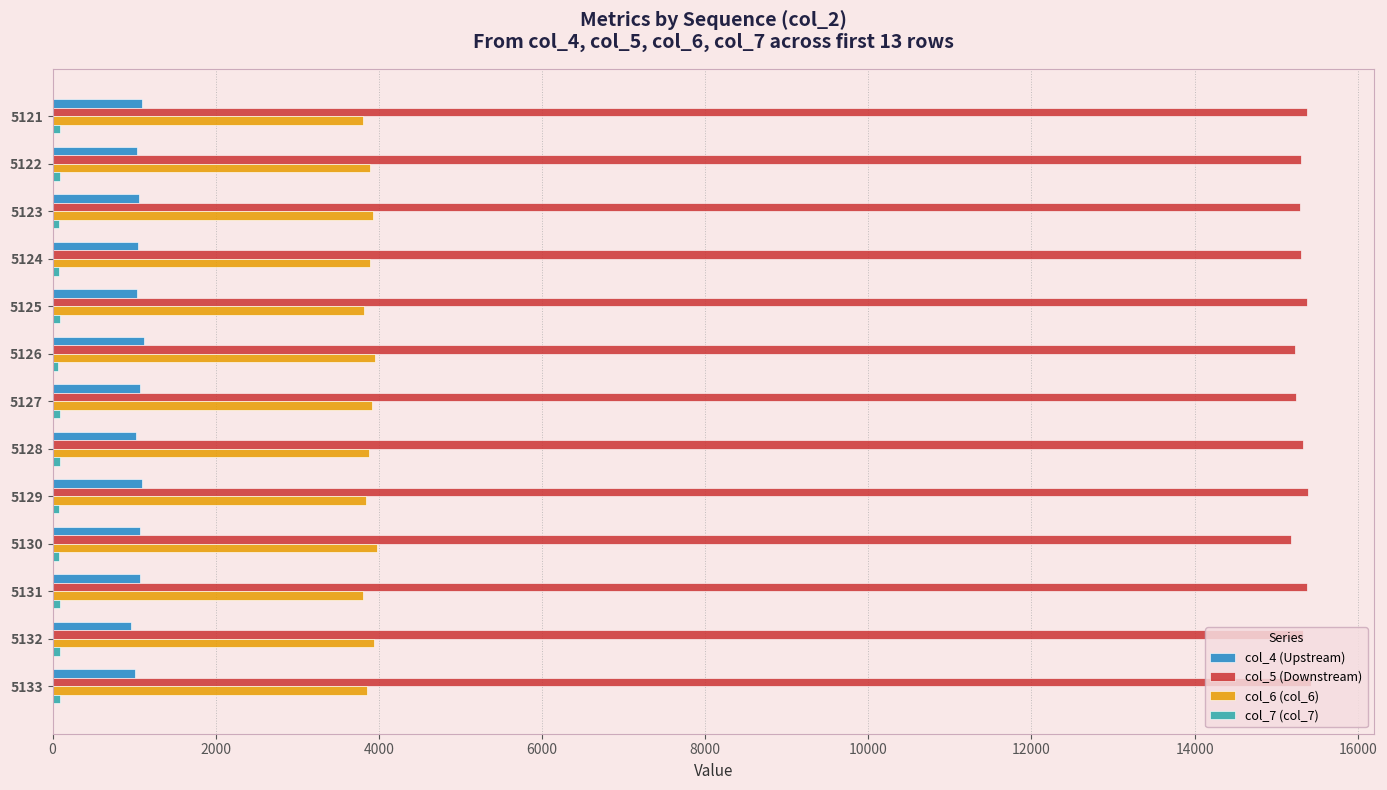

What is the greatest value displayed?

15426